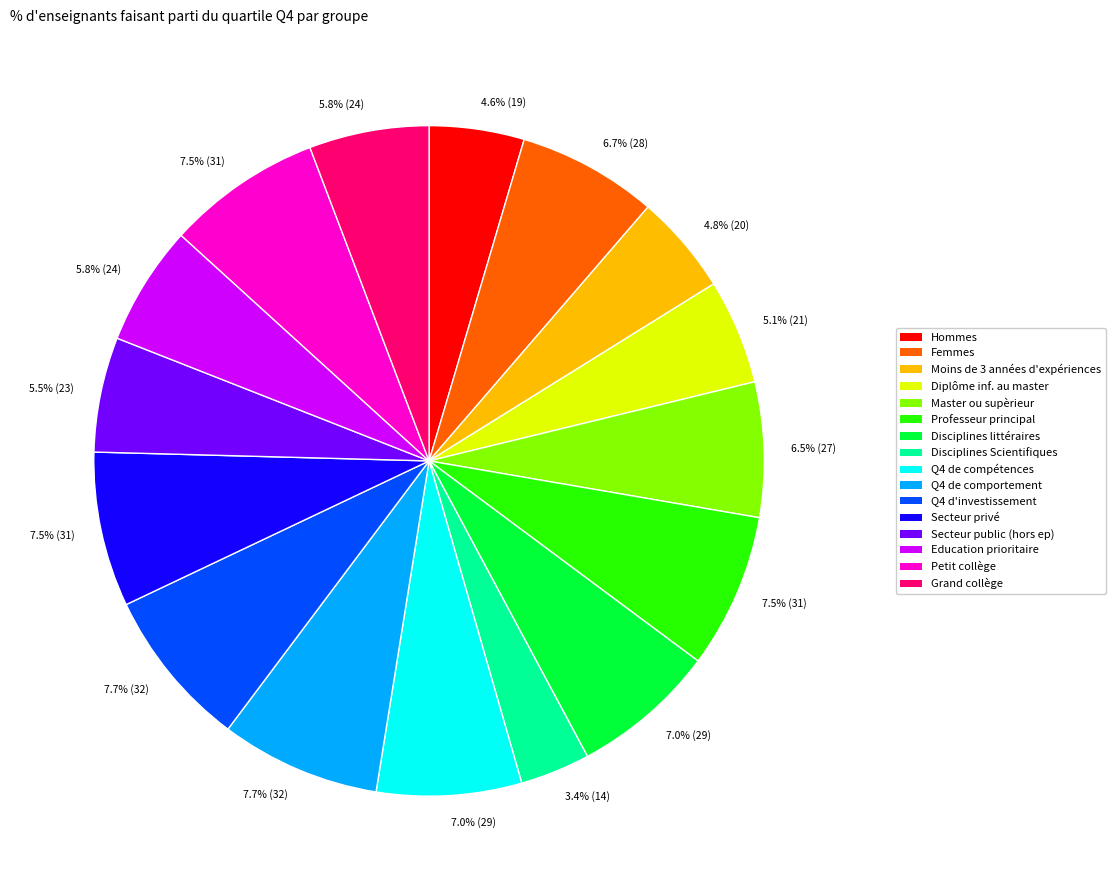

Is there any slice that represents more than half of the pie?

No